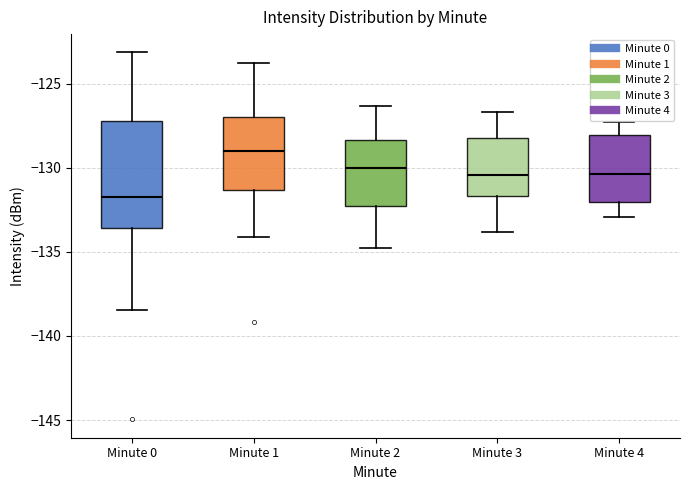

Reading left to right, transcribe this box plot: for each box, give where its median line is, the range the box spans, and where its two whiskers end, as read against the y-axis. The values are not printed on the chart, so give them approximately, as read against the axis.

Minute 0: median -131.5, box -133.5 to -127.0, whiskers -138.5 to -123.0
Minute 1: median -129.0, box -131.5 to -127.0, whiskers -134.0 to -123.5
Minute 2: median -130.0, box -132.0 to -128.5, whiskers -135.0 to -126.5
Minute 3: median -130.5, box -131.5 to -128.0, whiskers -134.0 to -126.5
Minute 4: median -130.5, box -132.0 to -128.0, whiskers -133.0 to -127.5